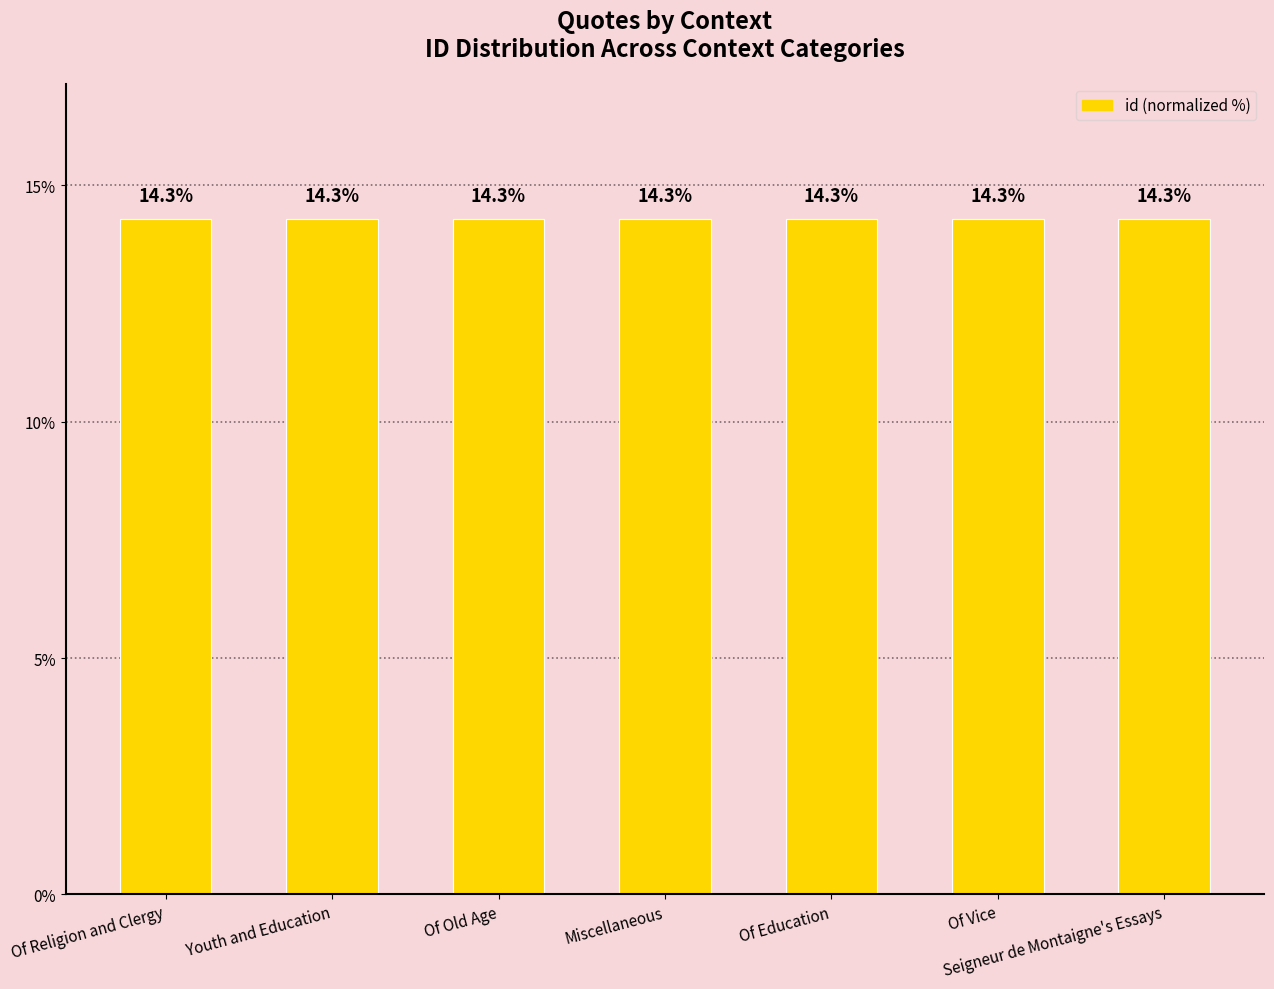

True or false: the data shows 14.3 at Of Old Age.

True